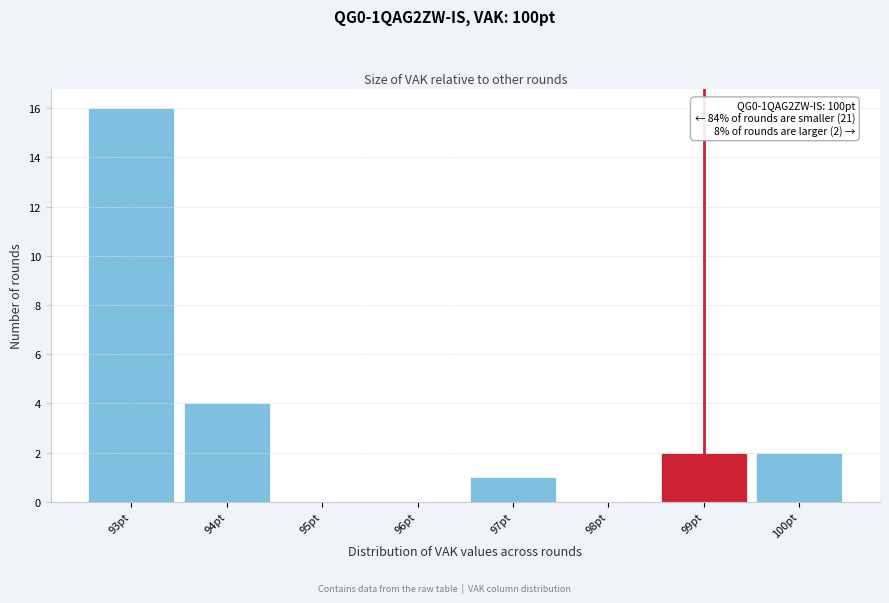

Reading right to left, transcribe all the data shown in this chart.

100pt=2	99pt=2	98pt=0	97pt=1	96pt=0	95pt=0	94pt=4	93pt=16